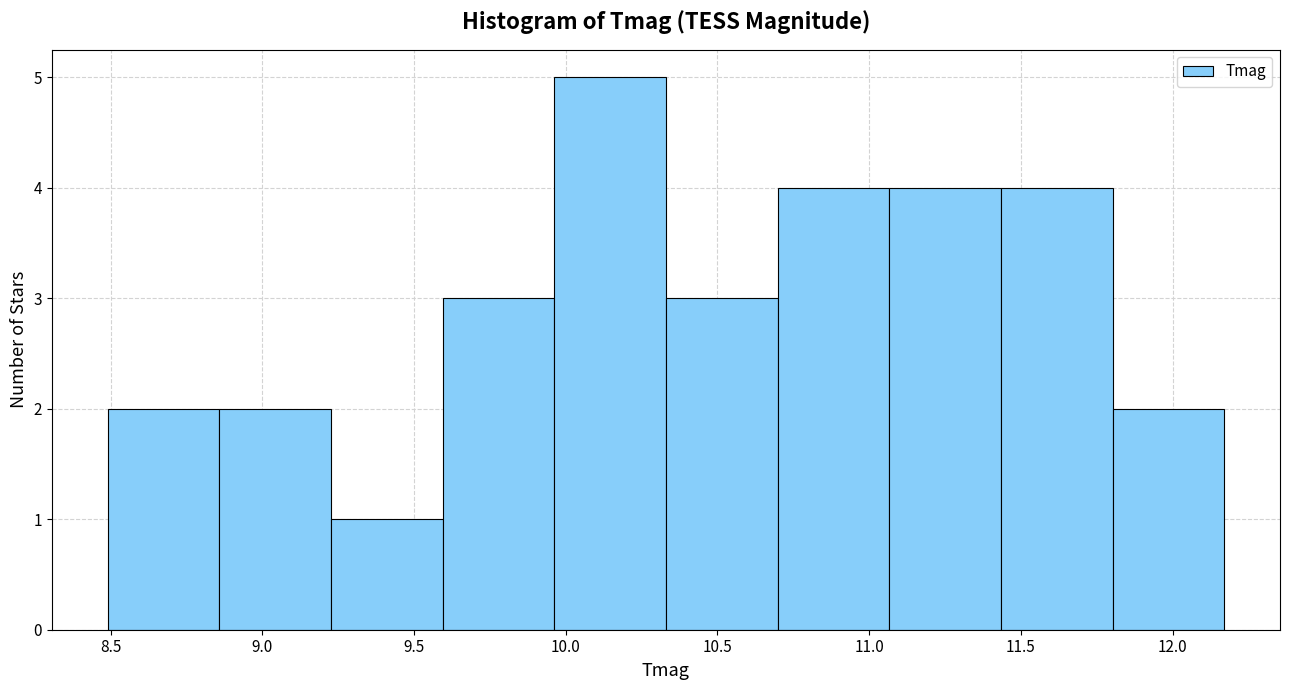

Over which range of the x-axis is the bar tallest?

9.95 to 10.35